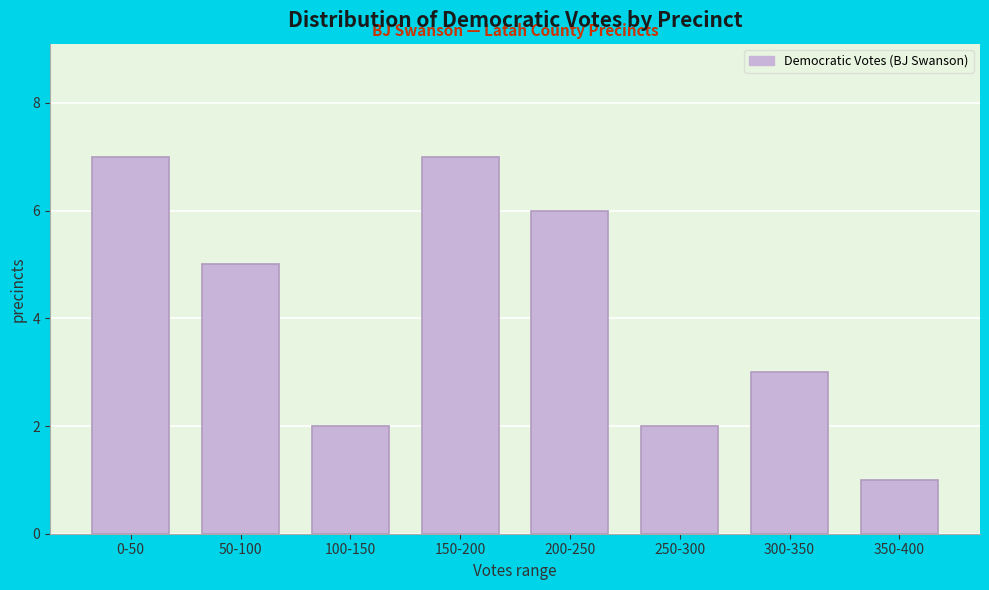

Reading left to right, transcribe all the data shown in this chart.

0-50=7	50-100=5	100-150=2	150-200=7	200-250=6	250-300=2	300-350=3	350-400=1